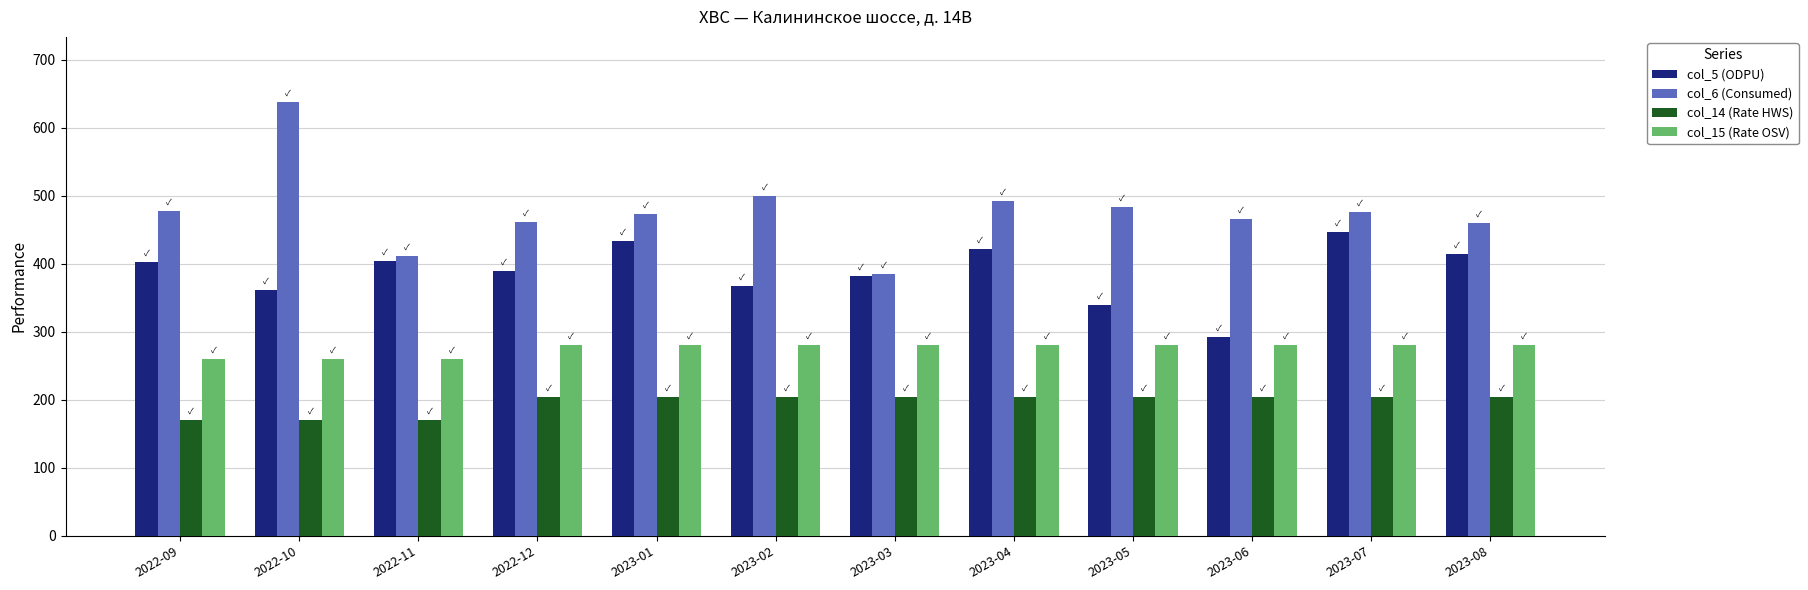

The value of col_14 (Rate HWS) at 2023-01 is 95.3. True or false?

False